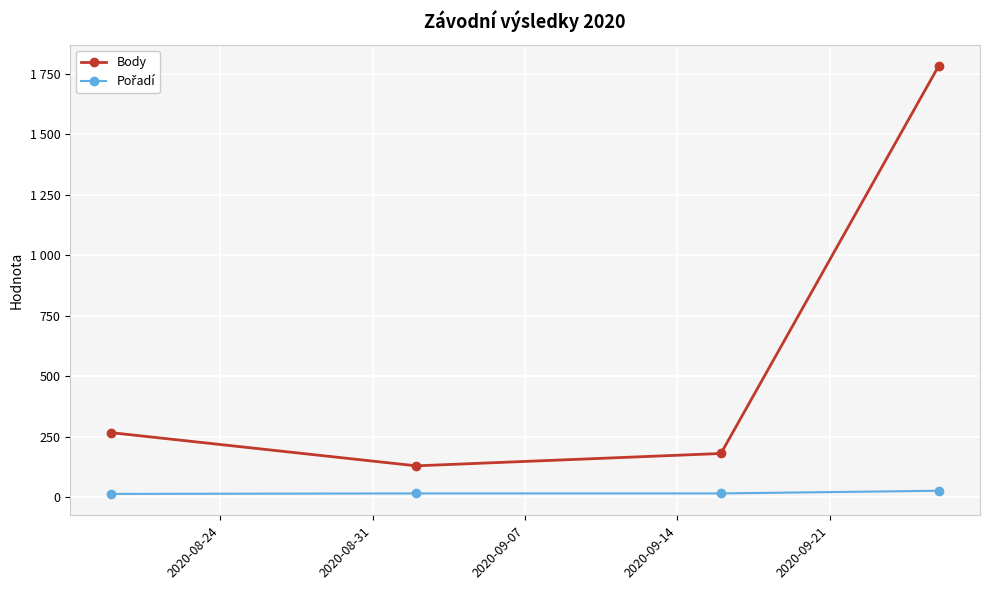

List the series in order of their overall mean, highest first.

Body, Pořadí